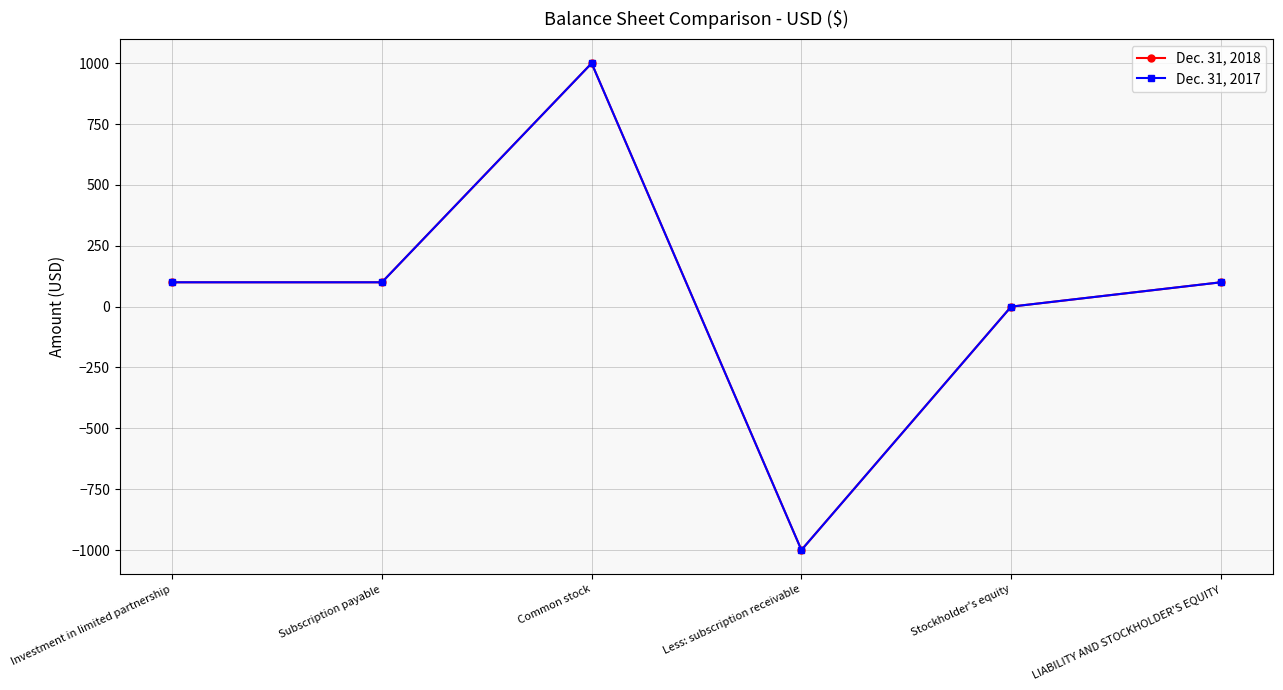

What is the difference between the Dec. 31, 2017 values at LIABILITY AND STOCKHOLDER'S EQUITY and Stockholder's equity?

100